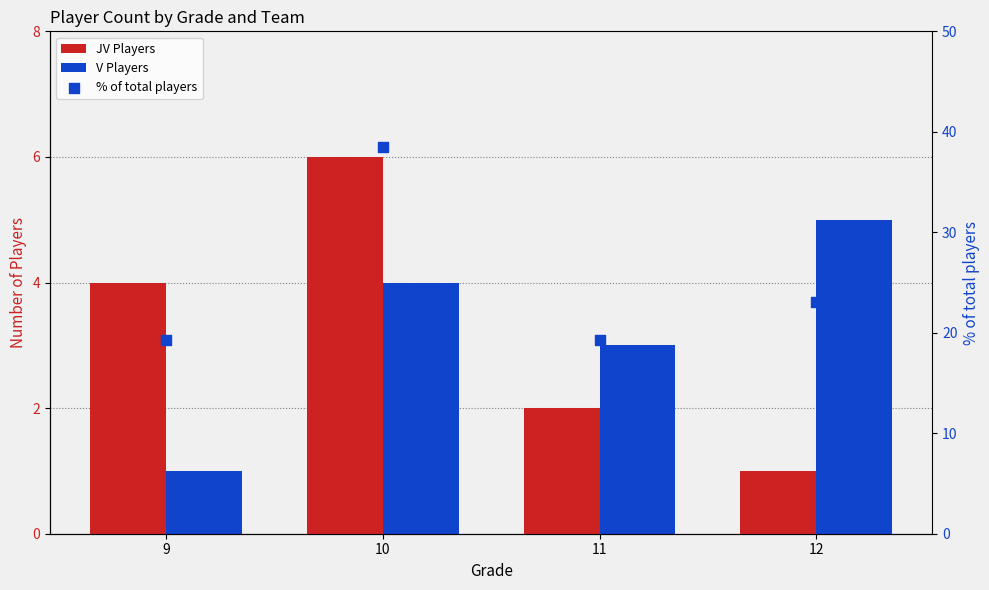

At which category is the sum across all series the highest?

10